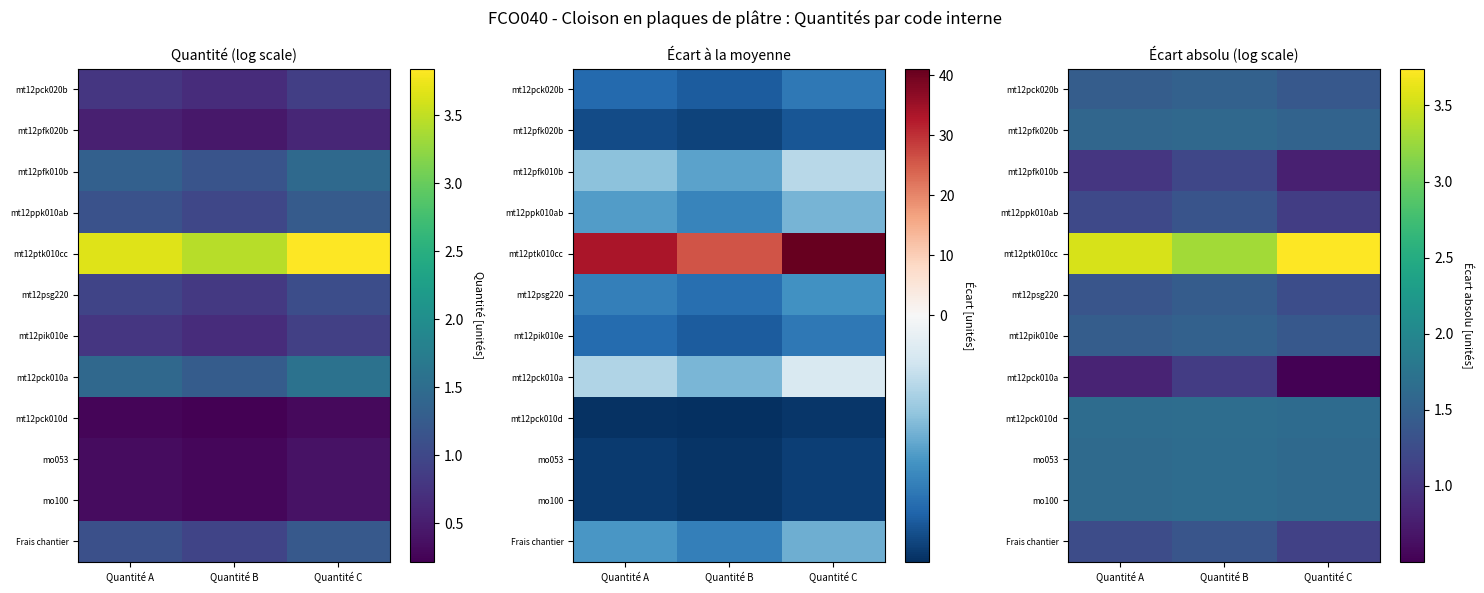

What is the difference between the second highest and minimum values in the mt12ptk010cc series?

0.2